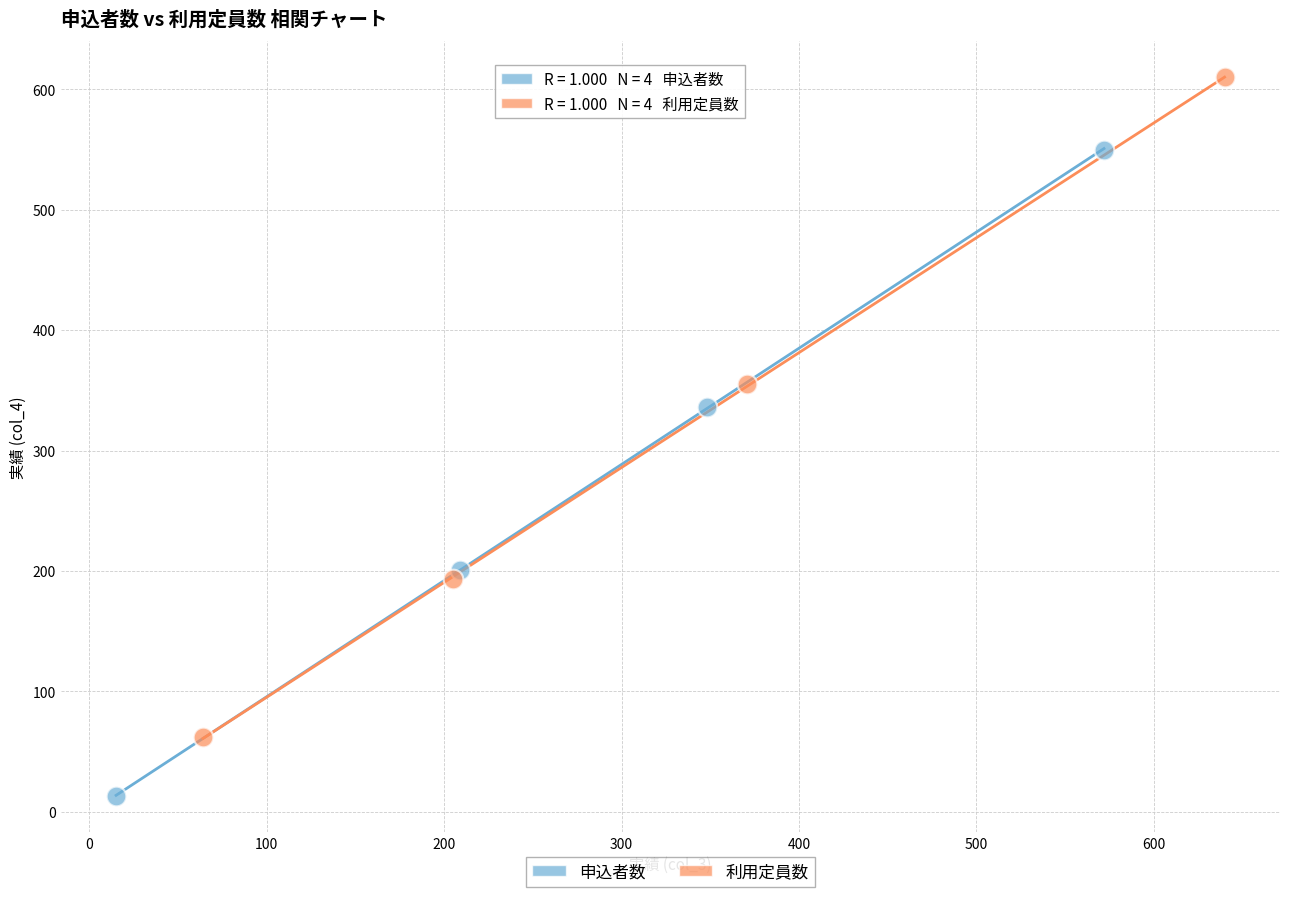

Which series contains the highest Y value?

利用定員数